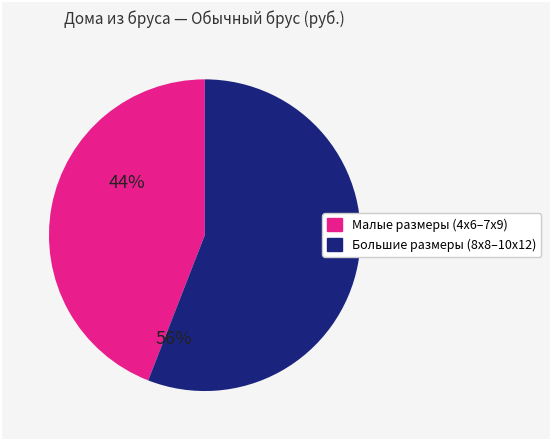

Is there a majority slice in this chart?

Yes